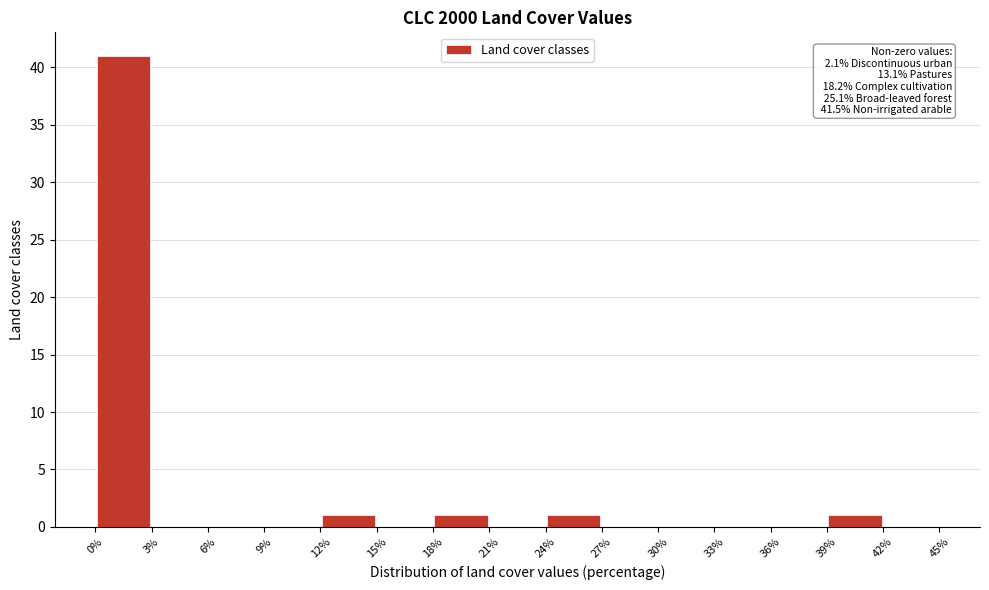

Which range on the x-axis has the tallest bar?

0% to 3%